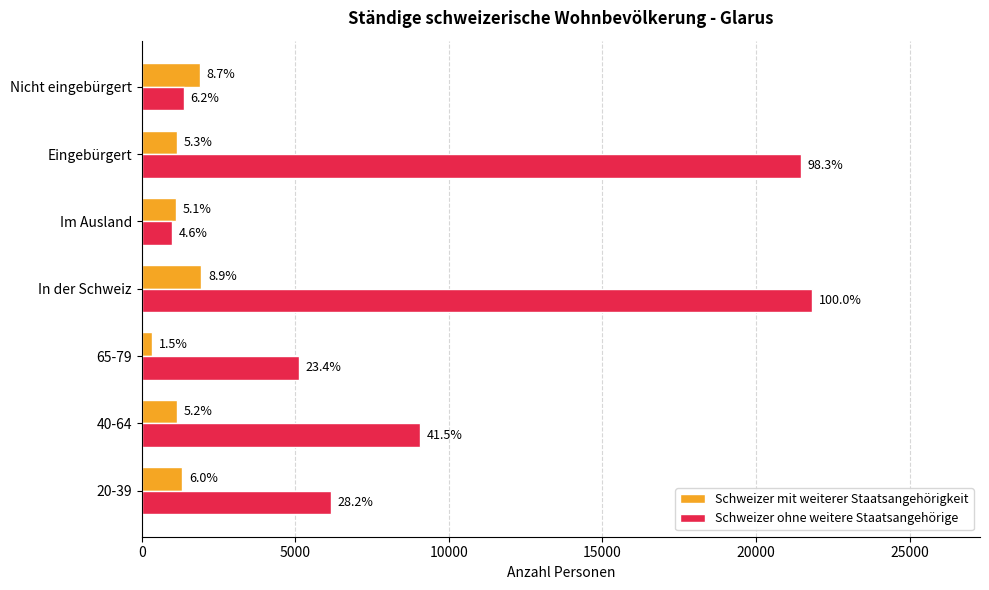

What is the average value of the Schweizer mit weiterer Staatsangehörigkeit series?

1269.4